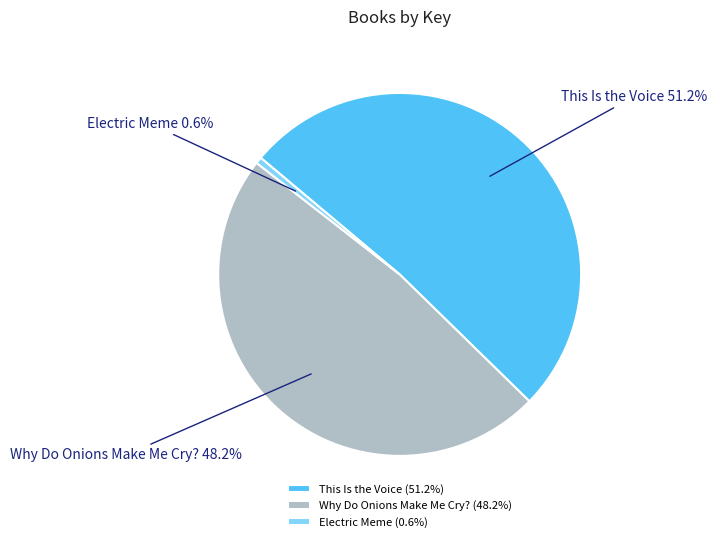

Is there a majority slice in this chart?

Yes